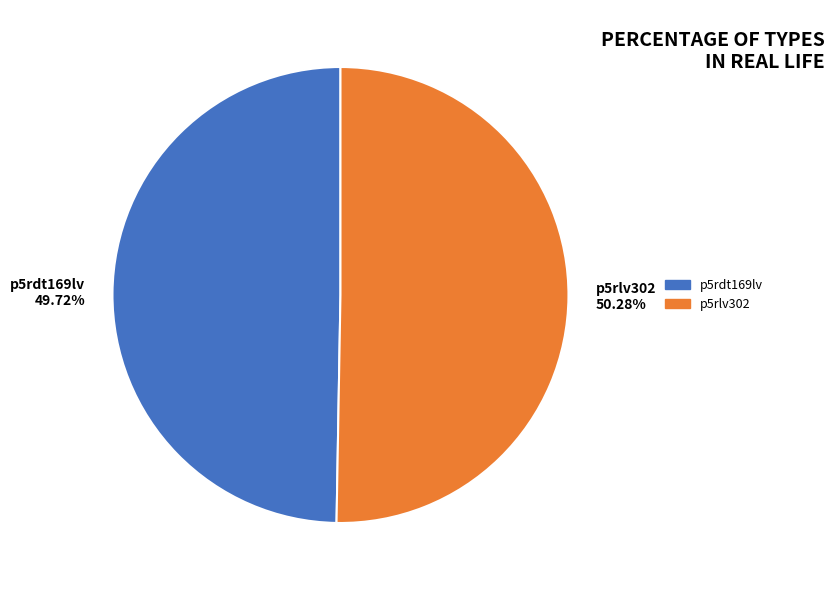

Which slice is the smallest?

p5rdt169lv